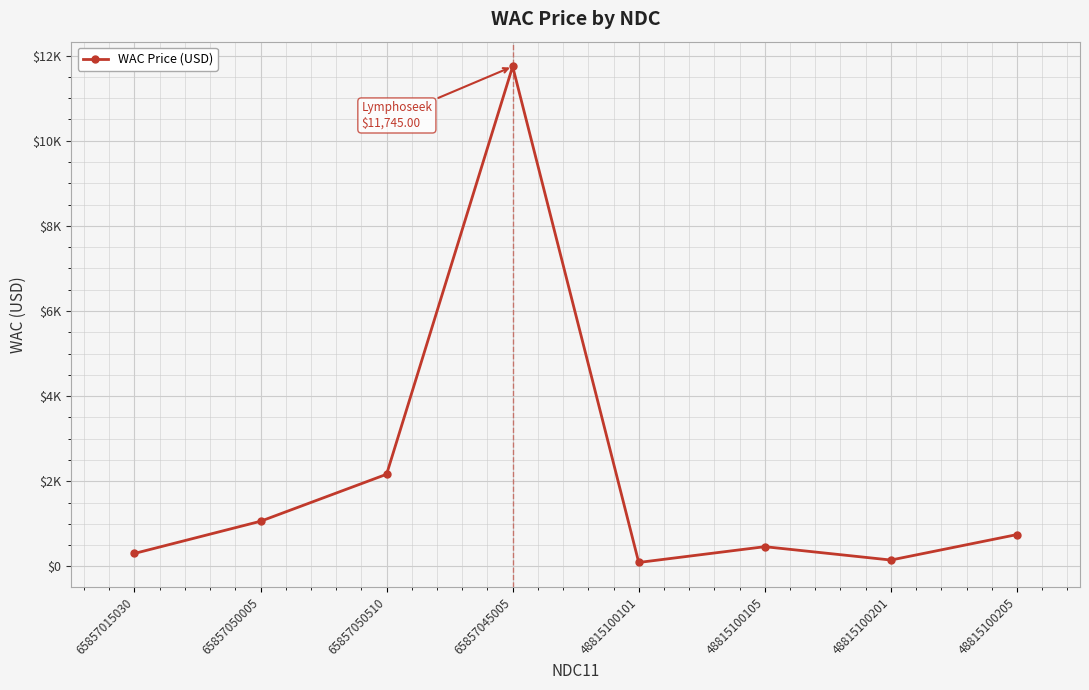

True or false: the data shows 19499.9 at 65857045005.

False